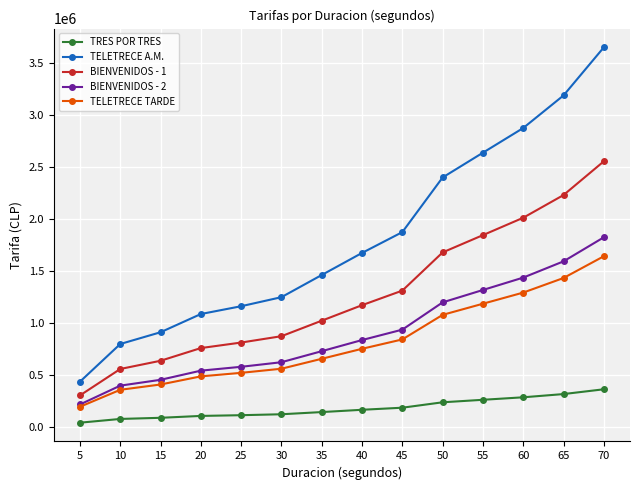

True or false: TELETRECE A.M. has more than 1 interior local peaks.

False